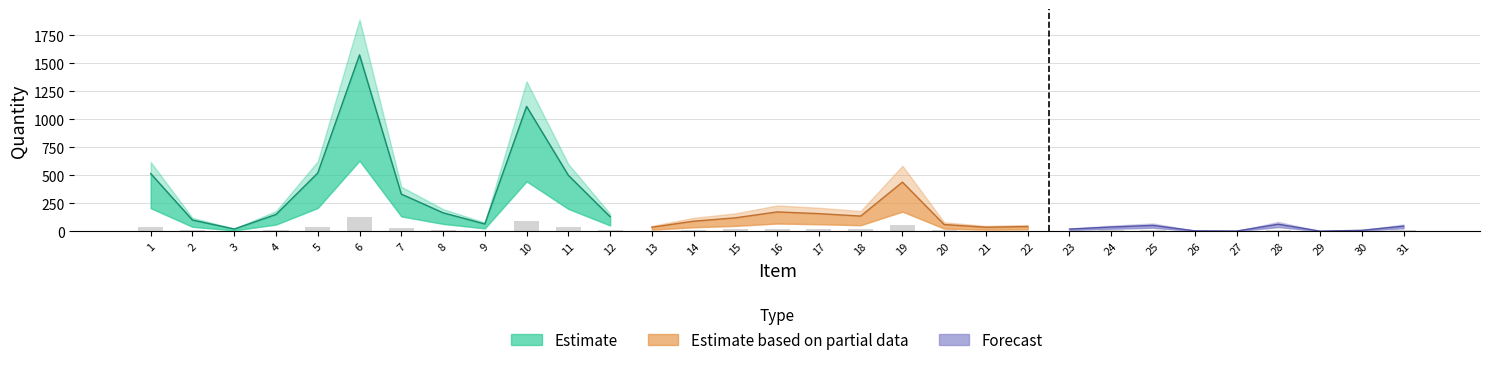

How many groups of bars are there?

31